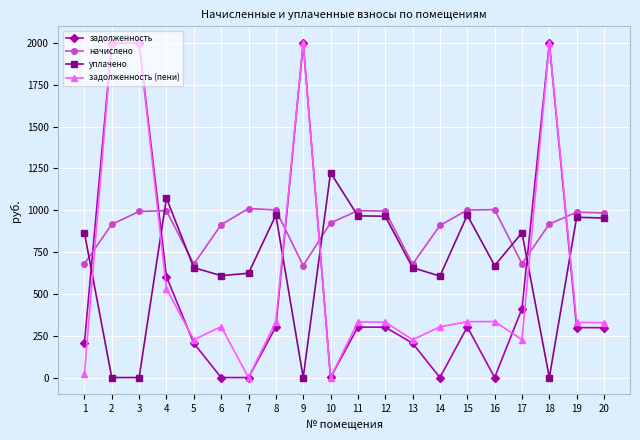

Rank the series at 16 from lowest to highest value.

задолженность, задолженность (пени), уплачено, начислено